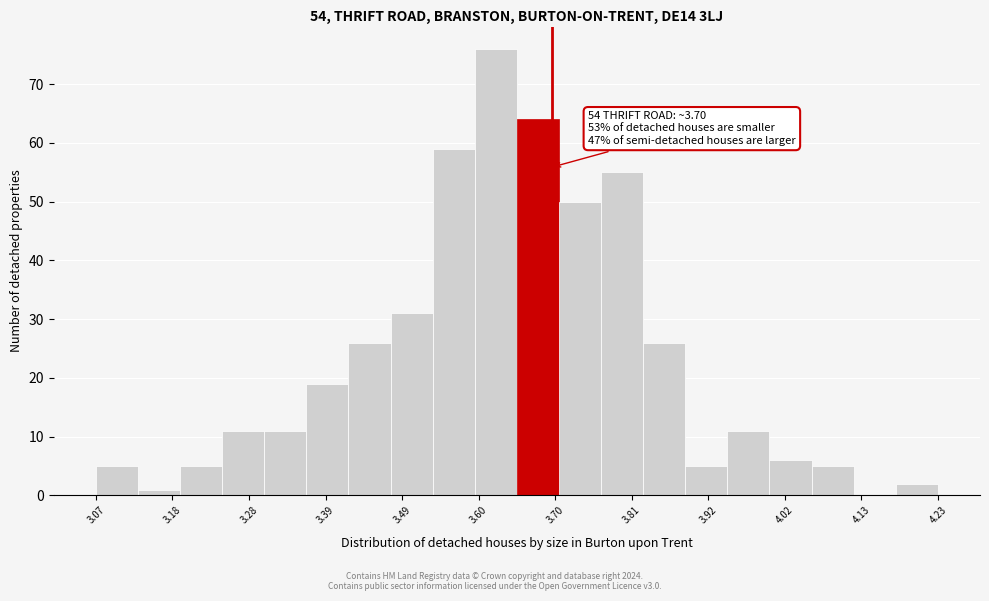

Read against the x-axis, roughly where is the centre of the tallest bar?

3.62